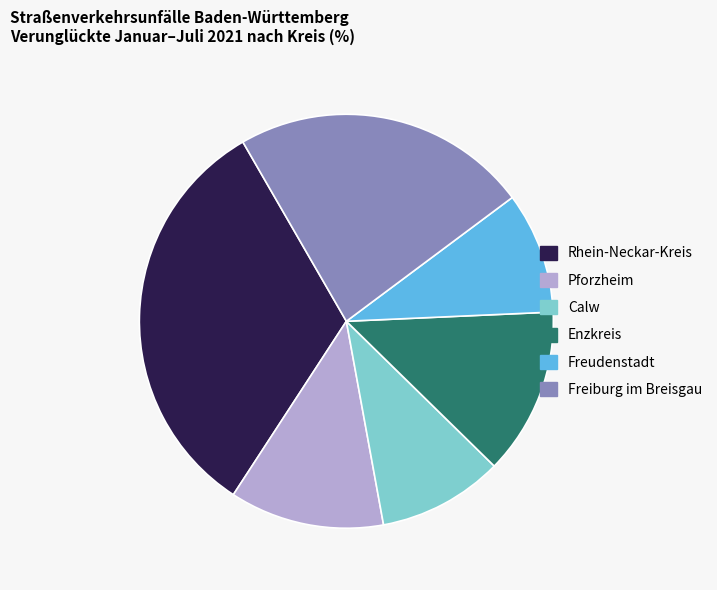

How many slices are in this pie chart?

6